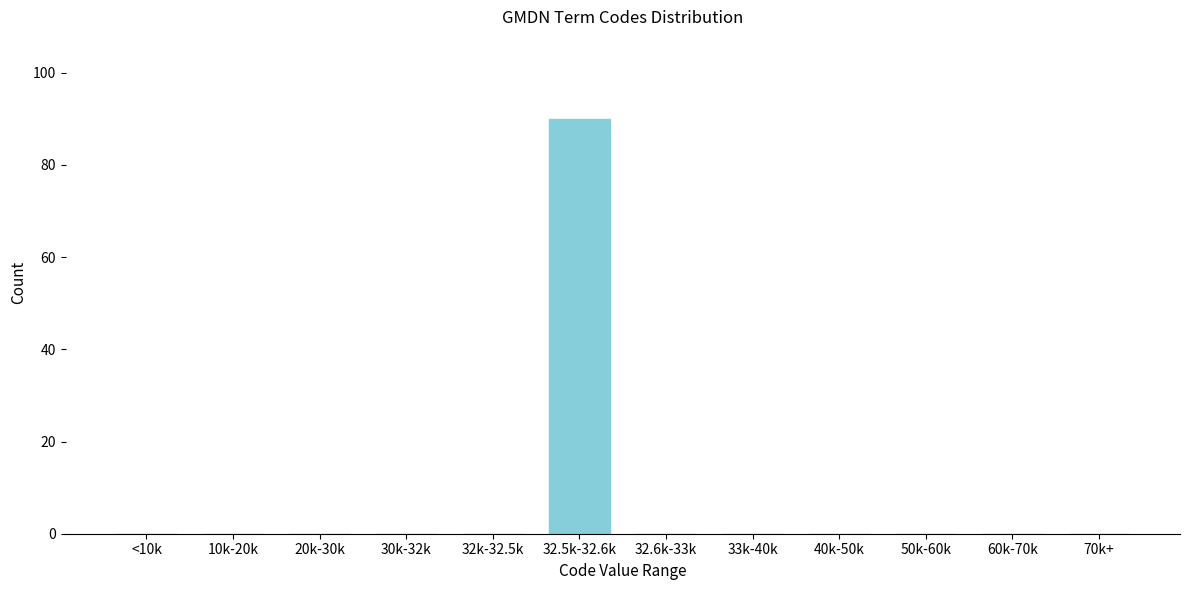

Reading left to right, what are all the values shown in this chart?

<10k=0	10k-20k=0	20k-30k=0	30k-32k=0	32k-32.5k=0	32.5k-32.6k=90	32.6k-33k=0	33k-40k=0	40k-50k=0	50k-60k=0	60k-70k=0	70k+=0